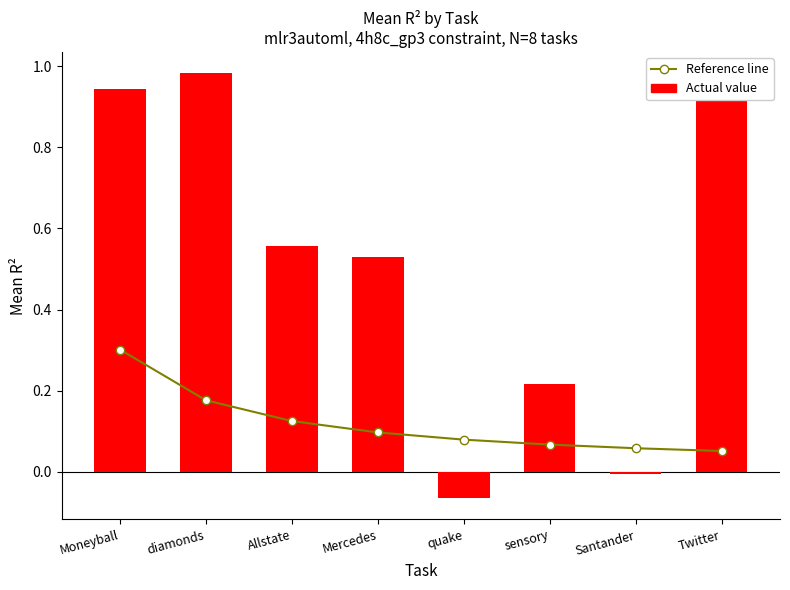

What is the sum of the Actual value values at quake and Allstate?

0.5